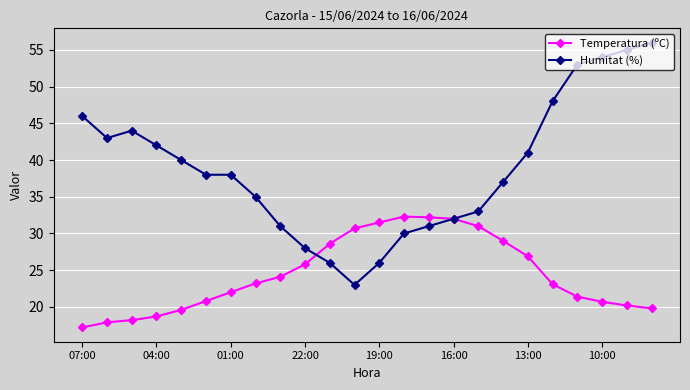

List the series in order of their overall mean, lowest first.

Temperatura (ºC), Humitat (%)